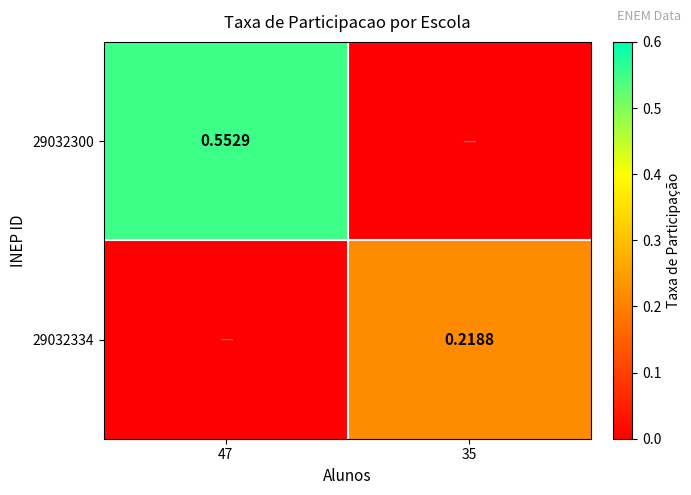

Is the value of 29032334 at 35 greater than the value of 29032300 at 47?

No